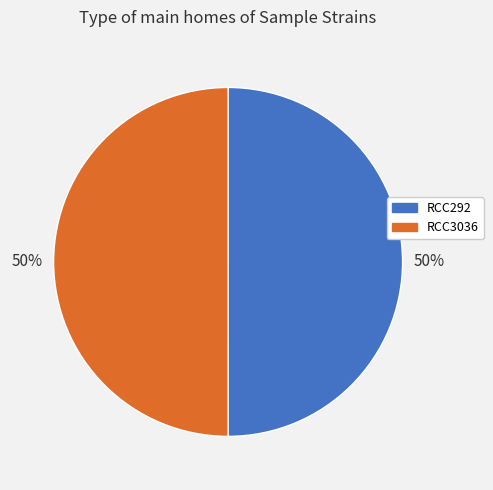

To the nearest percent, what percentage of the pie is RCC292?

50%